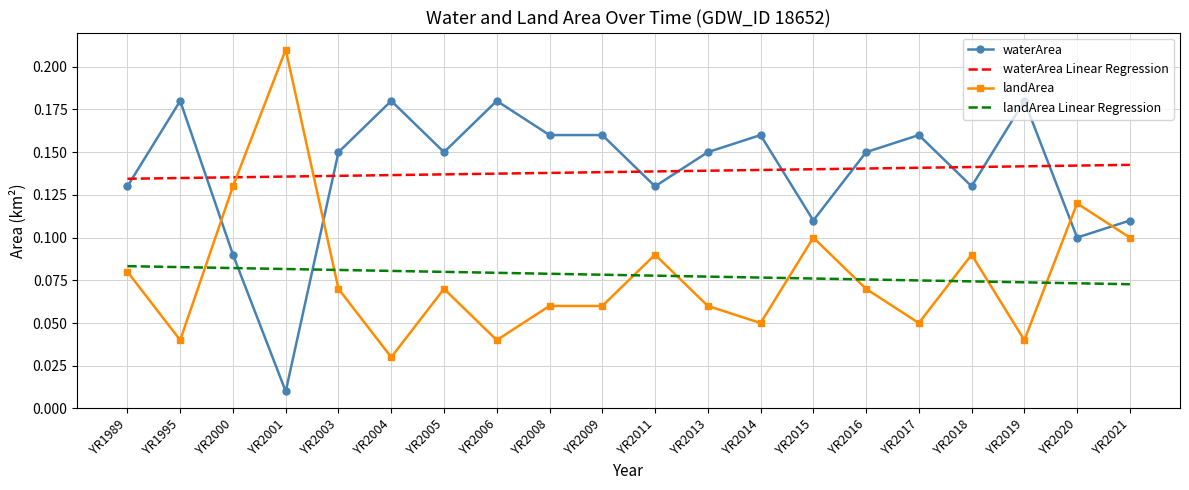

The value of landArea Linear Regression at YR2009 is 0.1. True or false?

True